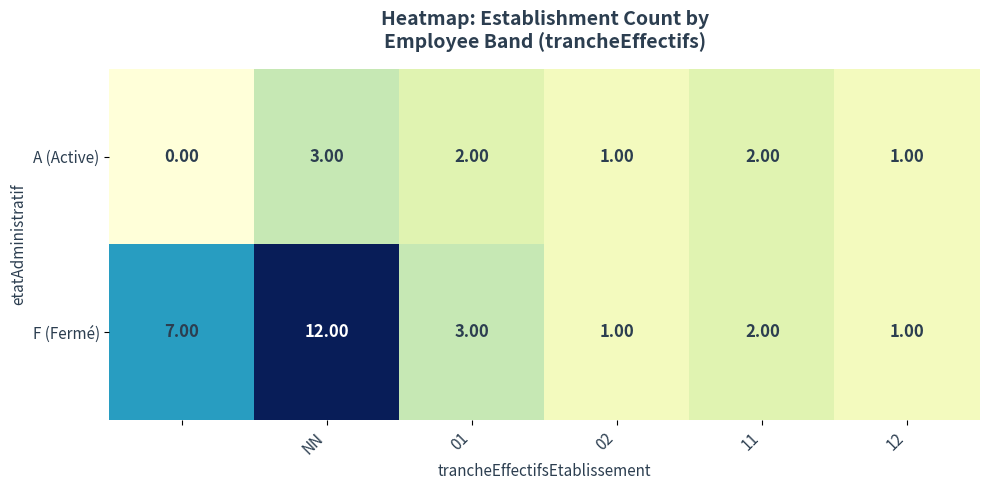

Rank the series by their average value, from highest to lowest.

F (Fermé), A (Active)